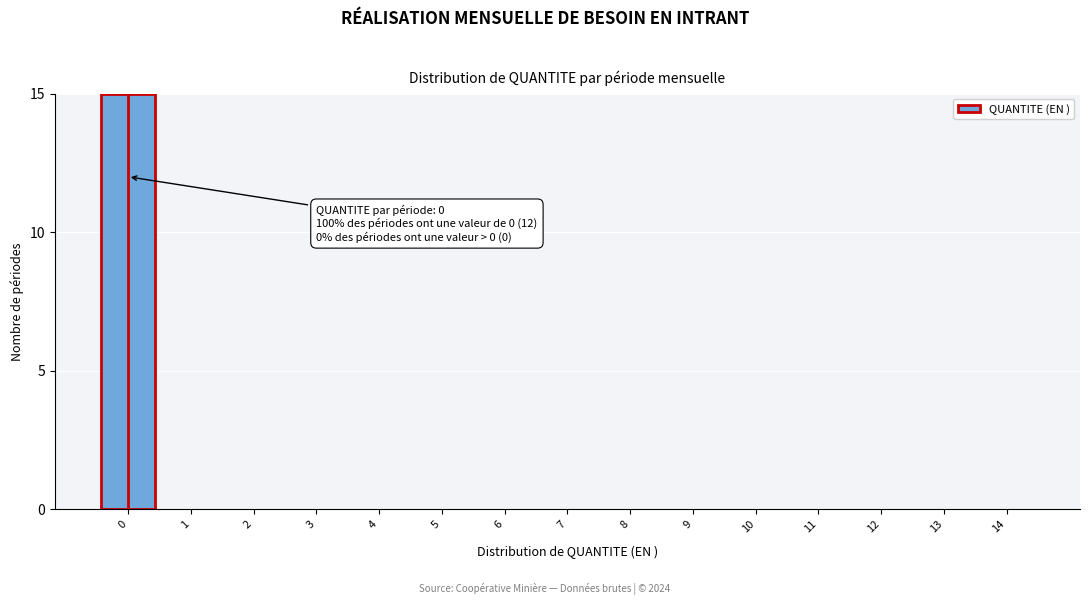

Reading left to right, transcribe all the data shown in this chart.

0=15	1=0	2=0	3=0	4=0	5=0	6=0	7=0	8=0	9=0	10=0	11=0	12=0	13=0	14=0